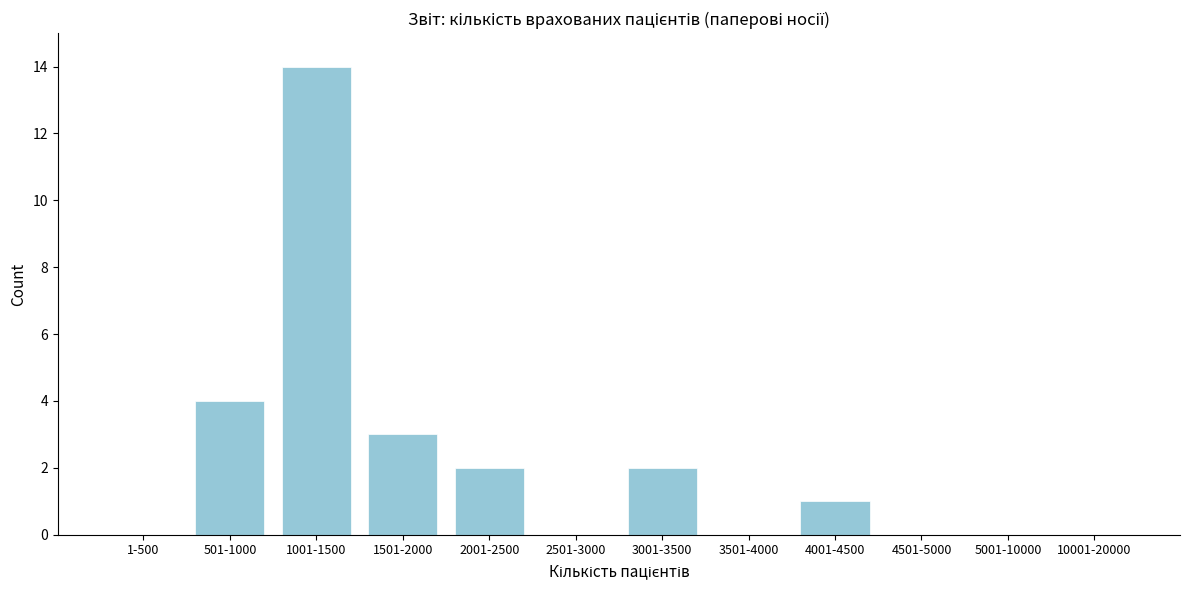

Reading right to left, transcribe all the data shown in this chart.

10001-20000=0	5001-10000=0	4501-5000=0	4001-4500=1	3501-4000=0	3001-3500=2	2501-3000=0	2001-2500=2	1501-2000=3	1001-1500=14	501-1000=4	1-500=0